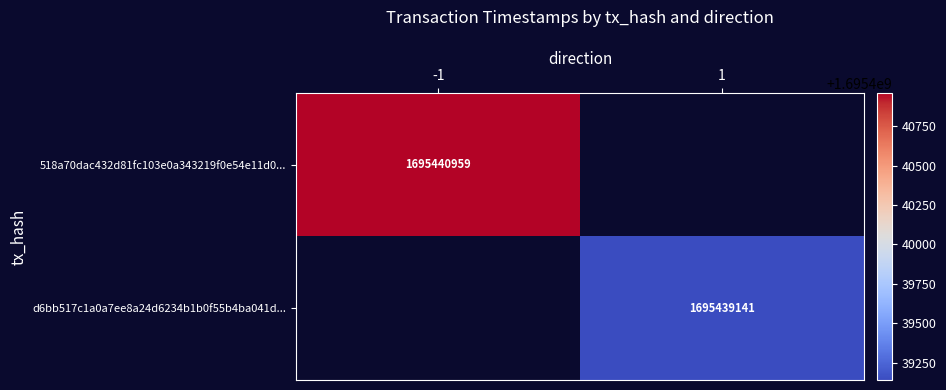

The value of d6bb517c1a0a7ee8a24d6234b1b0f55b4ba041d... at 1 is 3044466311. True or false?

False